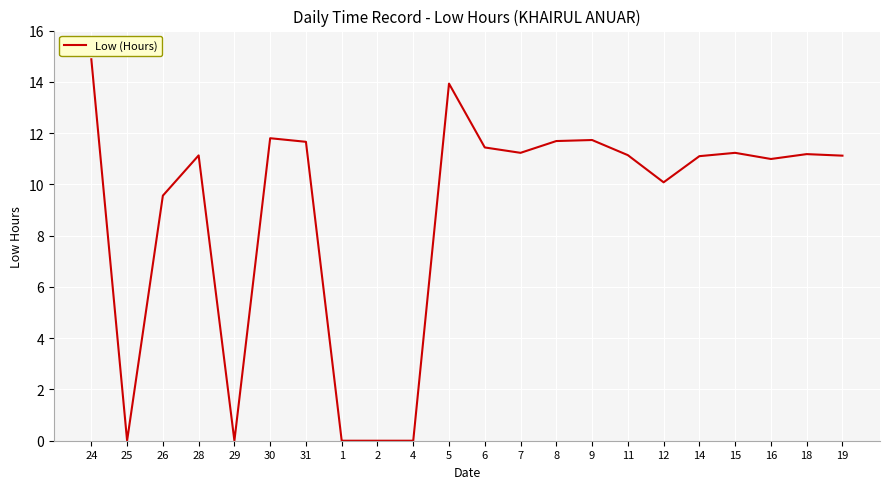

At which category does the chart reach its peak across all series?

24